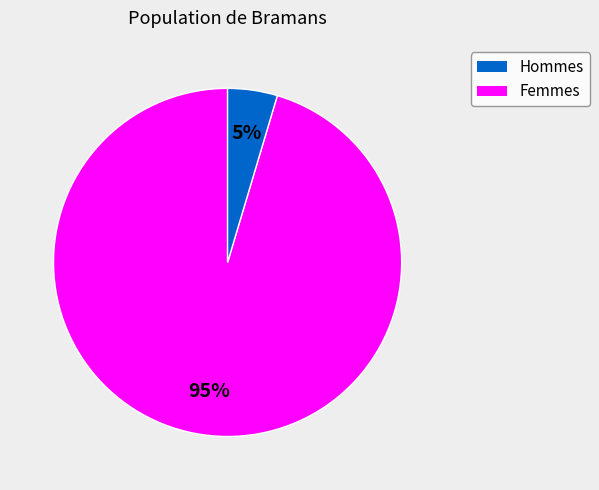

Is there any slice that represents more than half of the pie?

Yes